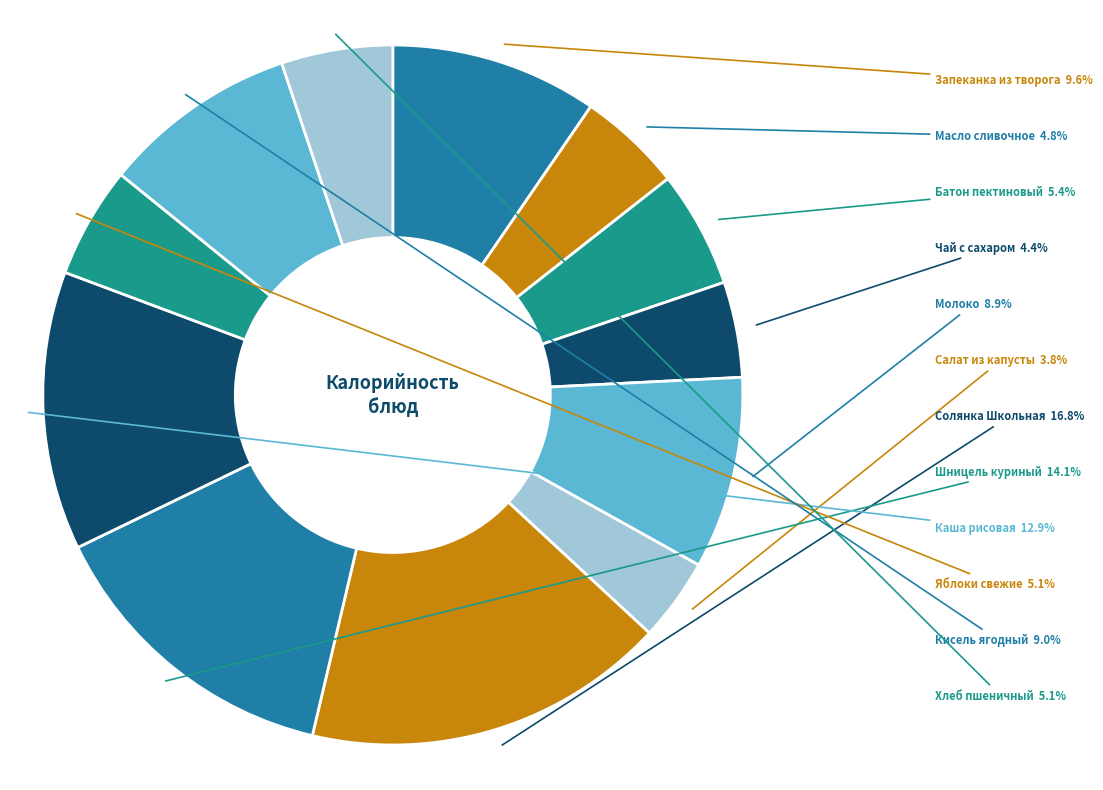

Is Батон пектиновый the majority of the pie?

No